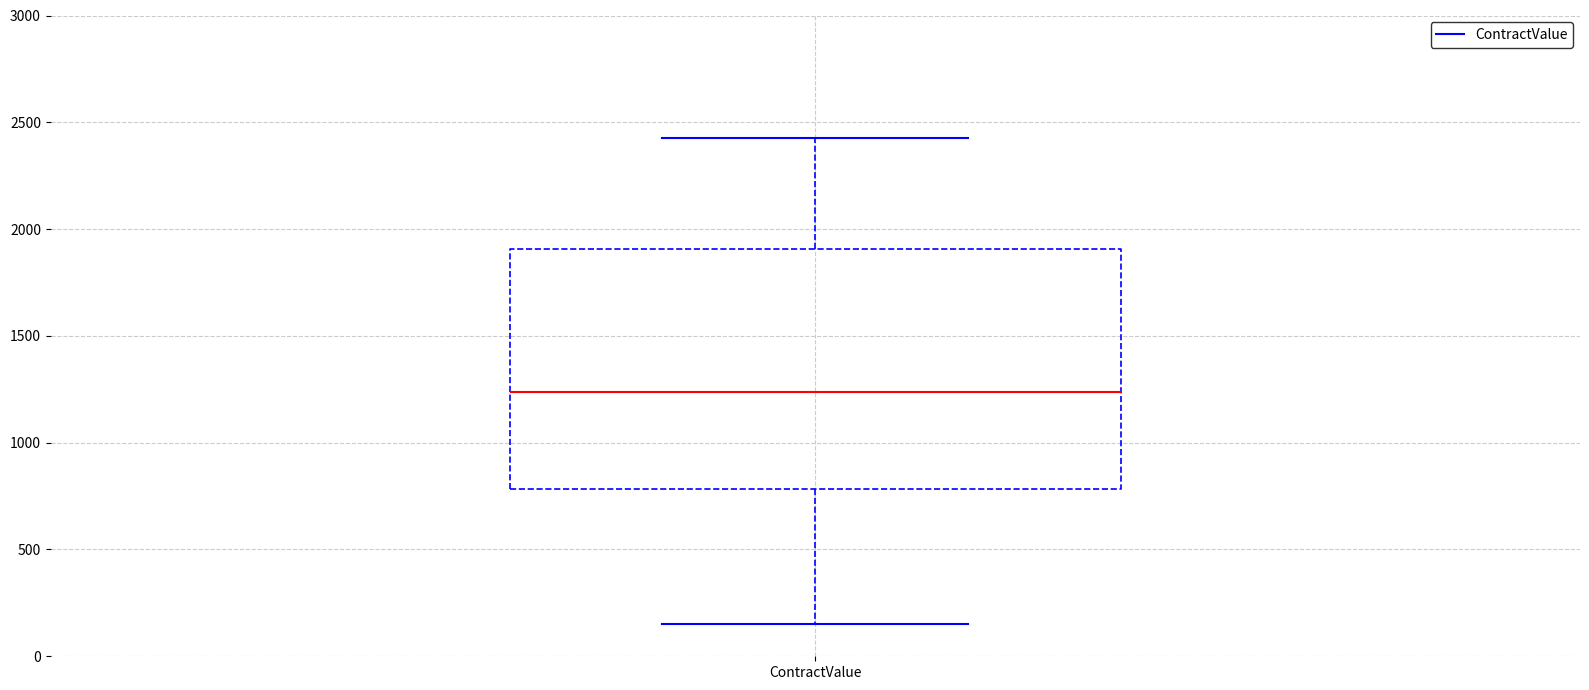

Where is the lower edge of the box for ContractValue on the y-axis? The values are not printed on the chart, so give them approximately, as read against the axis.

800